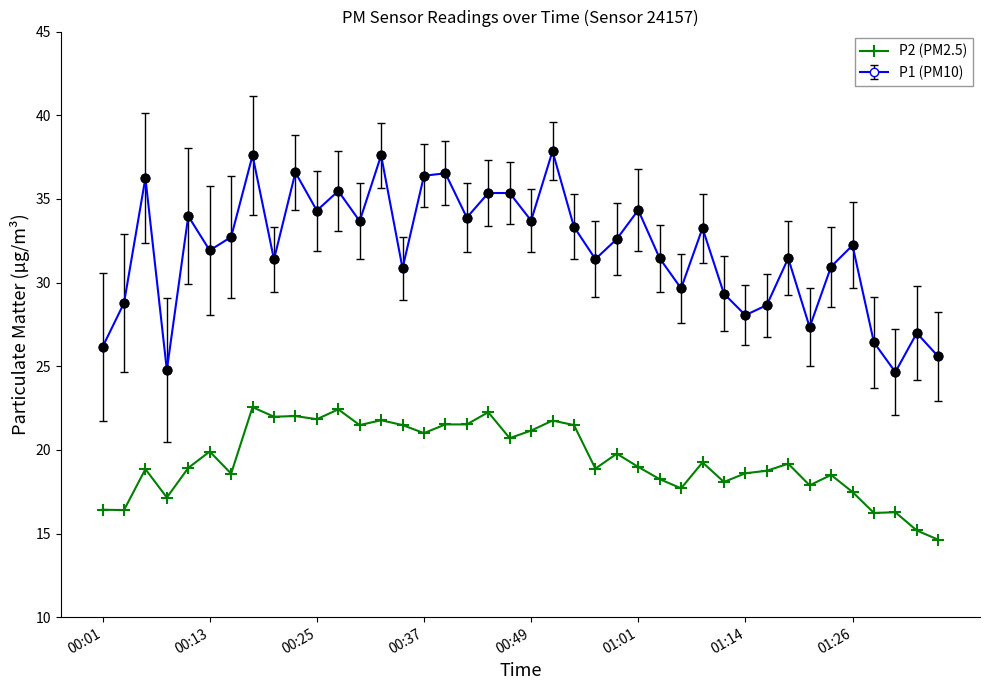

What is the maximum value shown in the chart?

37.9